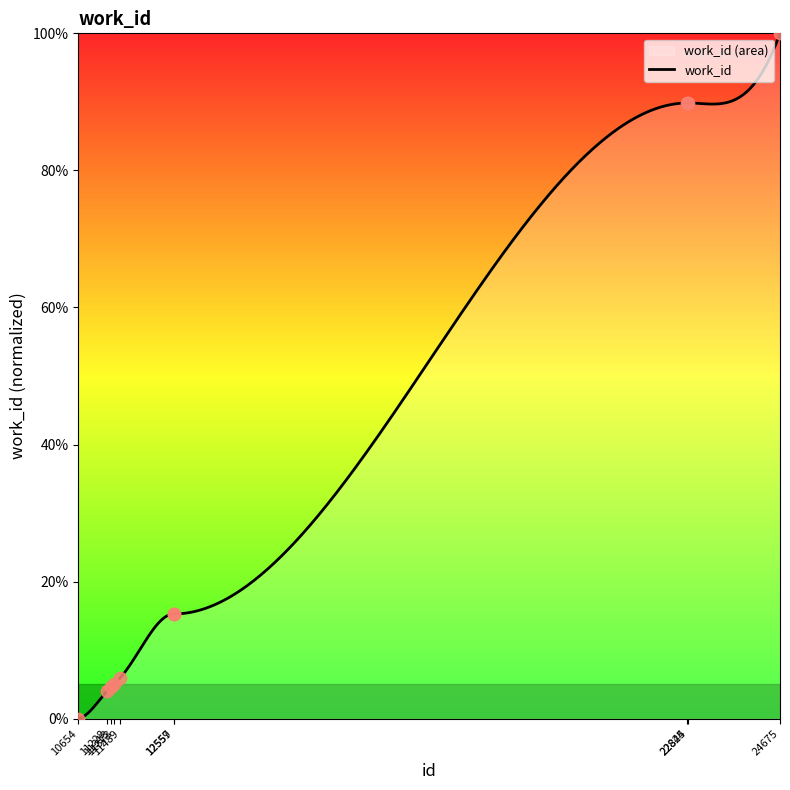

Which has a higher value, 22844 or 22825?

22844